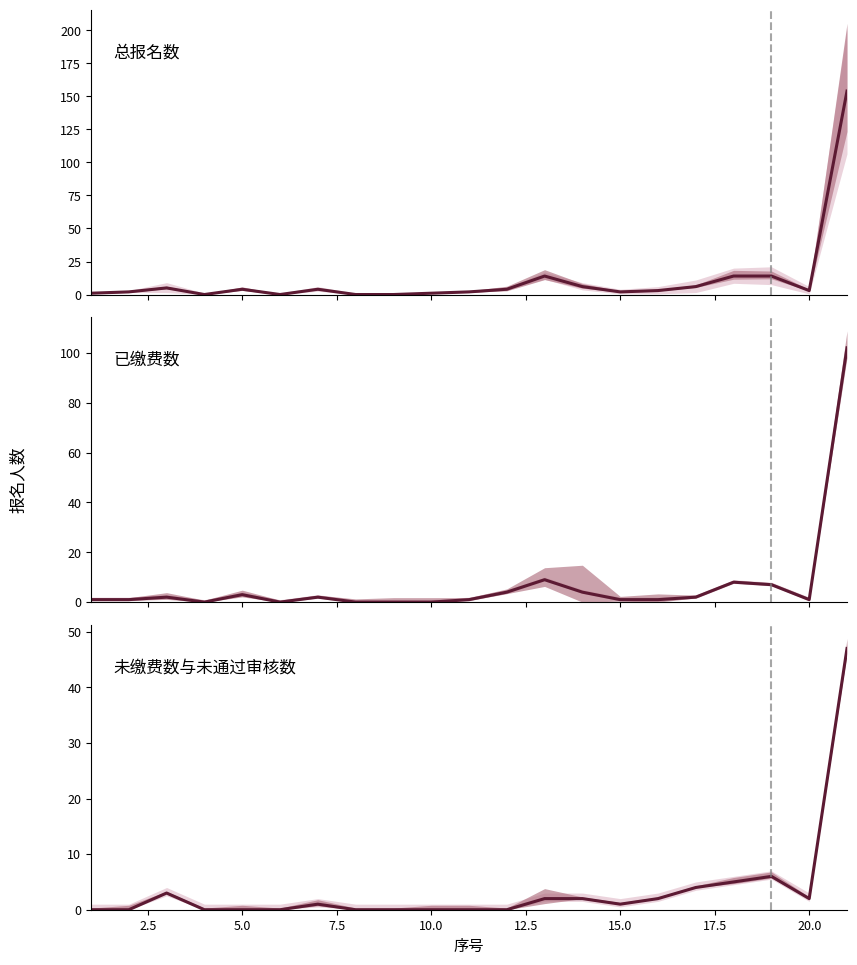

How many distinct data groups are displayed?

3